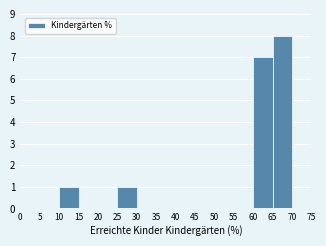

Over which range of the x-axis is the bar tallest?

65 to 70